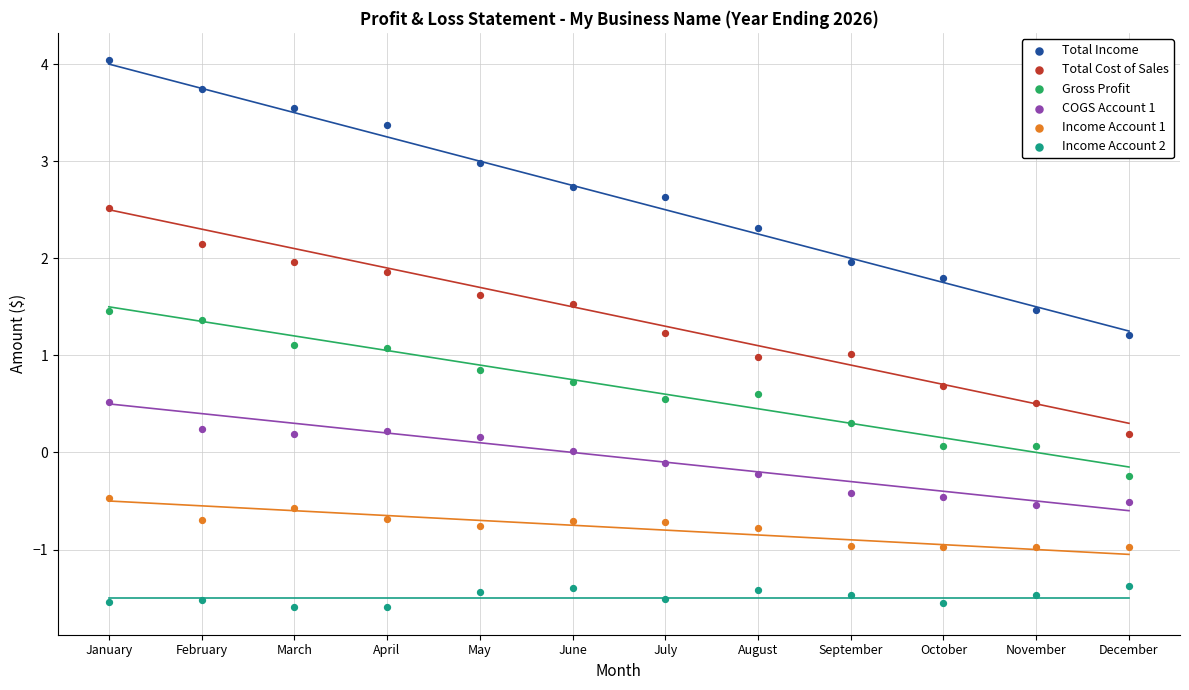

Which series contains the highest Y value?

Total Income